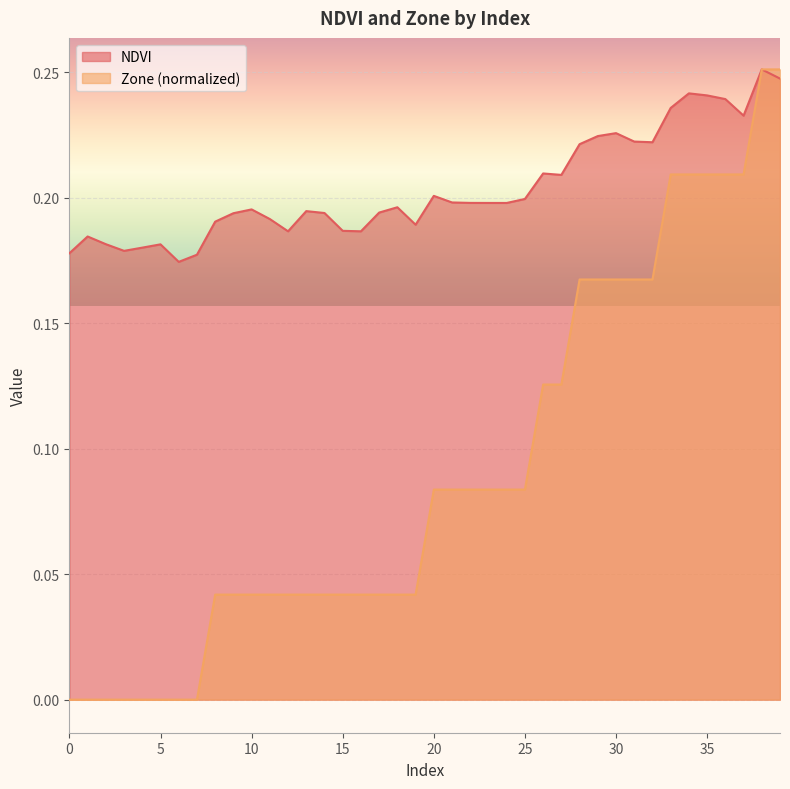

List the series in order of their overall mean, highest first.

NDVI, Zone (normalized)